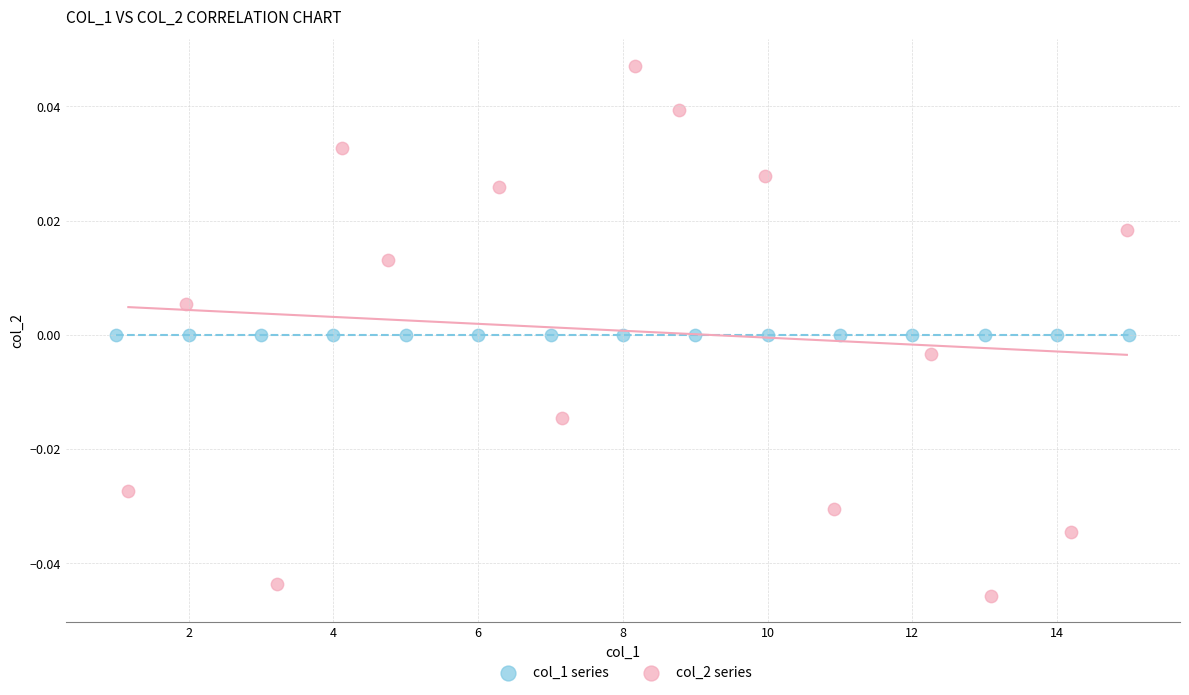

Which series reaches the minimum Y coordinate?

col_2 series